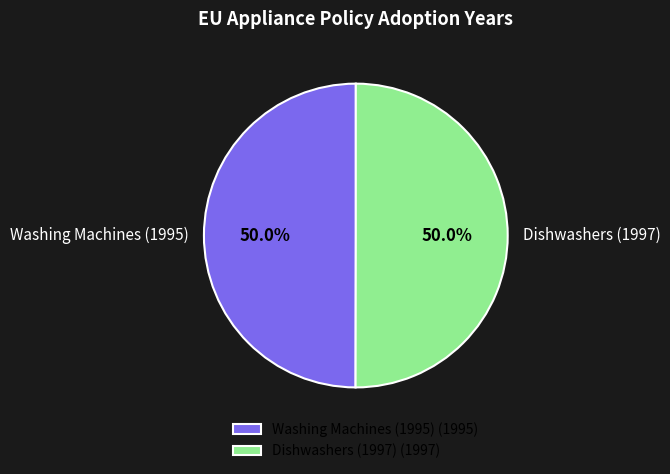

Combined, do Dishwashers (1997) and Washing Machines (1995) account for over 50%?

Yes